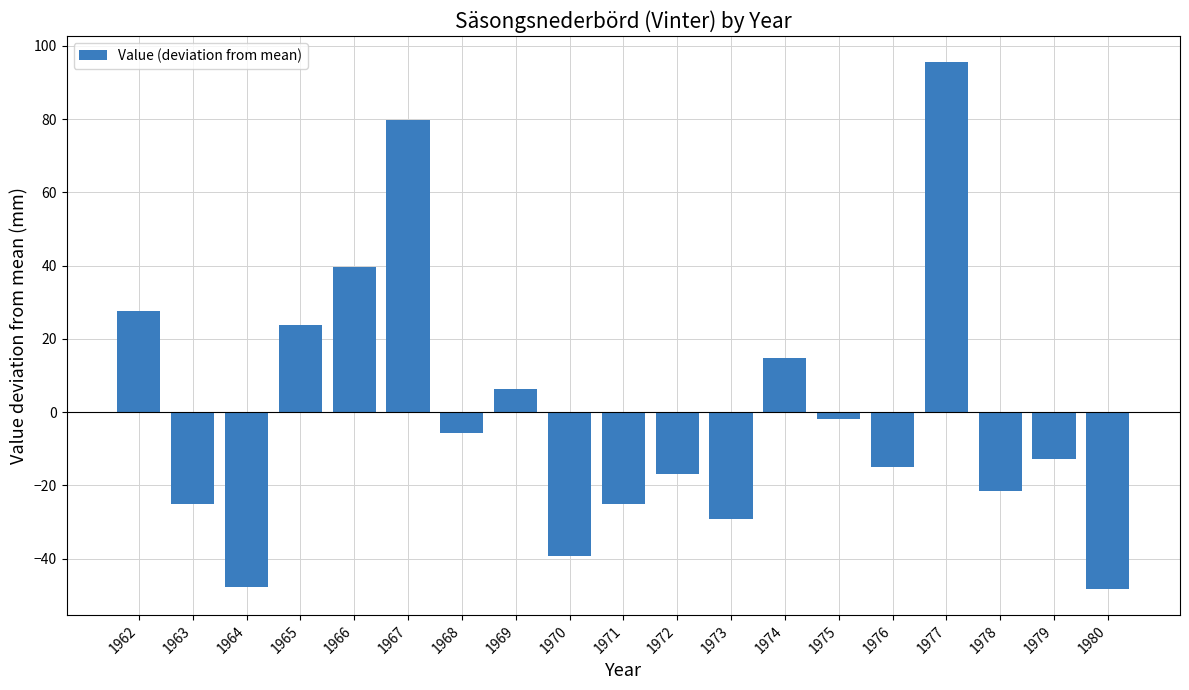

At which label is the value closest to 23?

1965